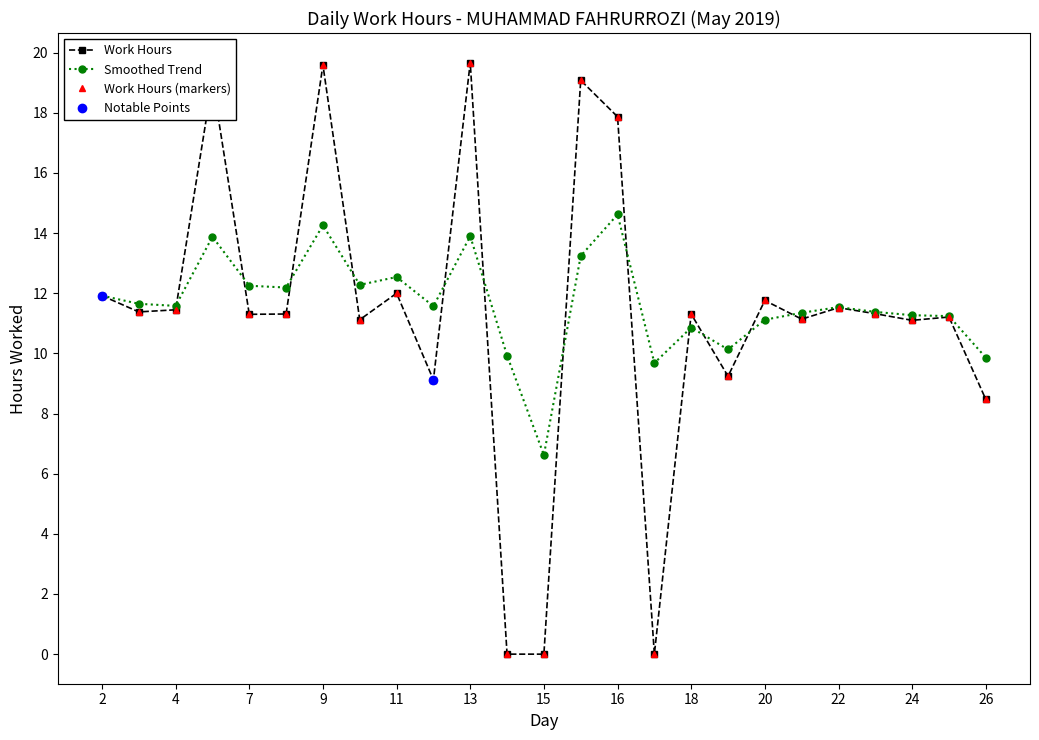

Which category has the lowest value across all series?

14